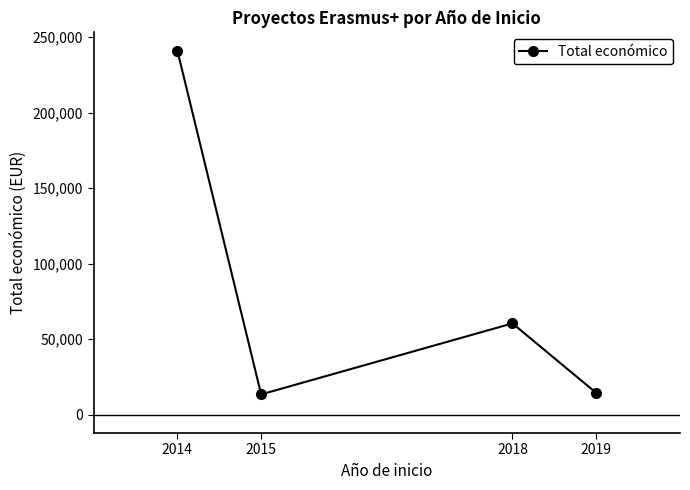

What is the change in value from 2014 to 2018?

-180546.0